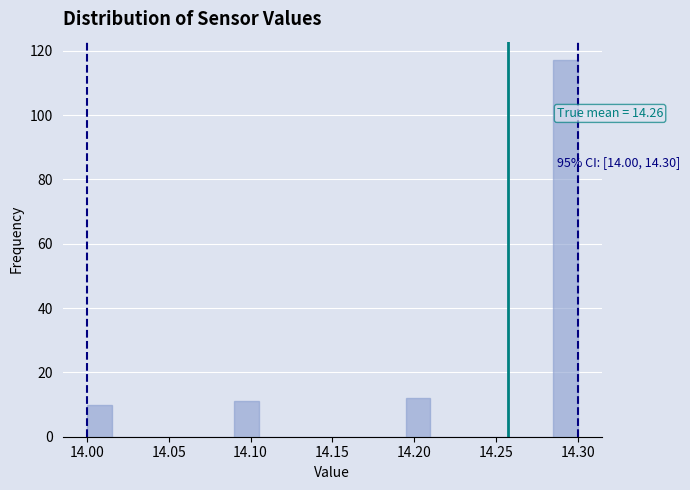

Around what value on the x-axis is the tallest bar? Give the approximate position of its centre, as read against the axis.

14.295